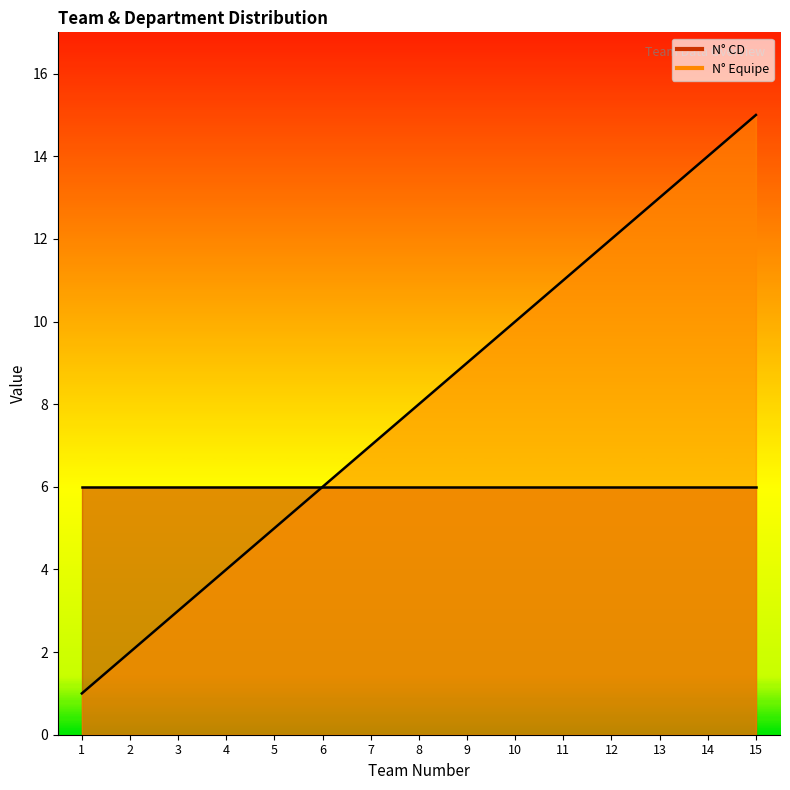

True or false: the data has more than 2 interior local peaks.

False